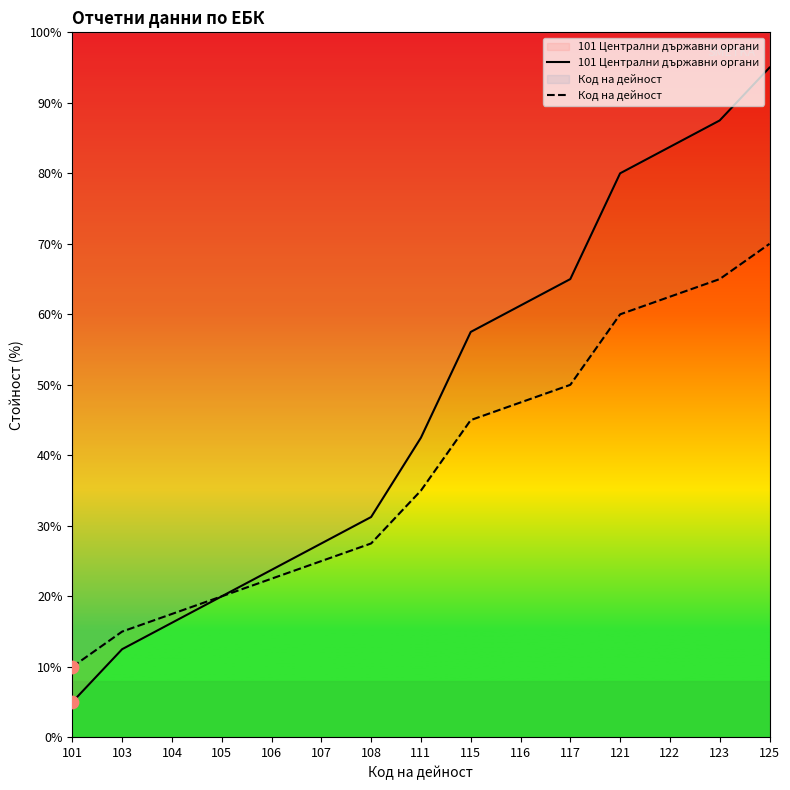

Which series contains the lowest Y value?

101 Централни държавни органи